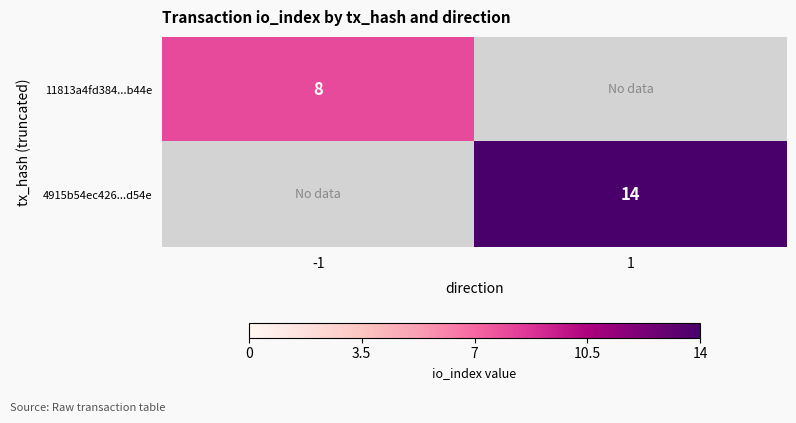

The value of 4915b54ec426...d54e at 1 is 5. True or false?

False